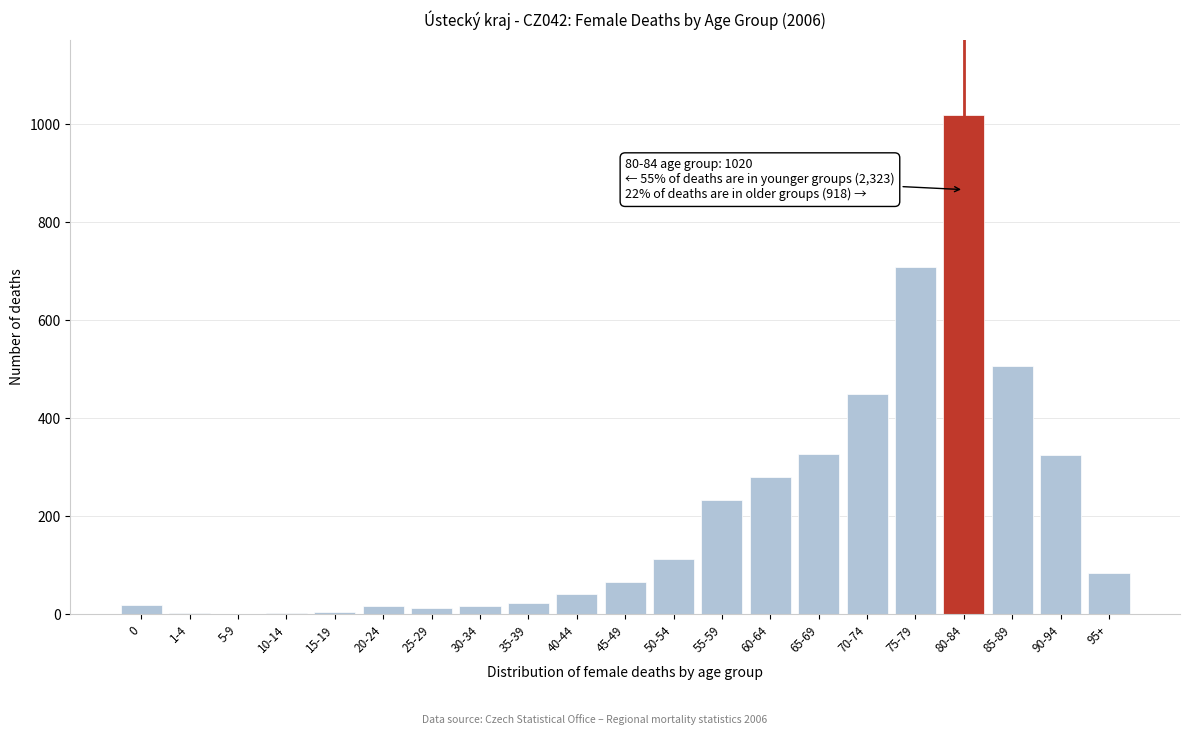

What is the maximum value shown in the chart?

1020